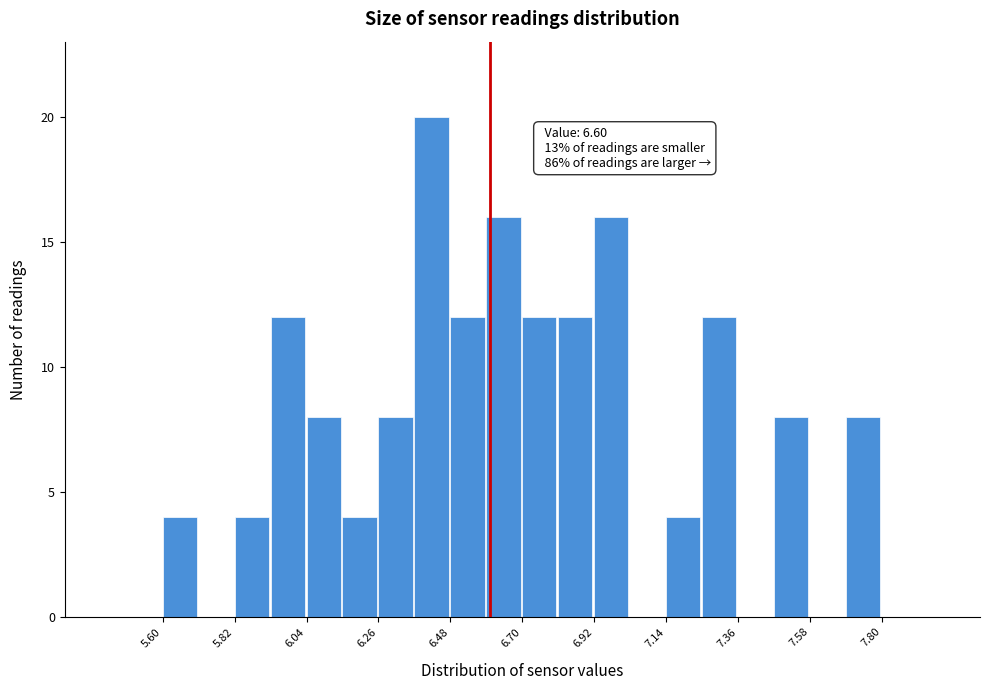

Around what value on the x-axis is the tallest bar? Give the approximate position of its centre, as read against the axis.

6.40